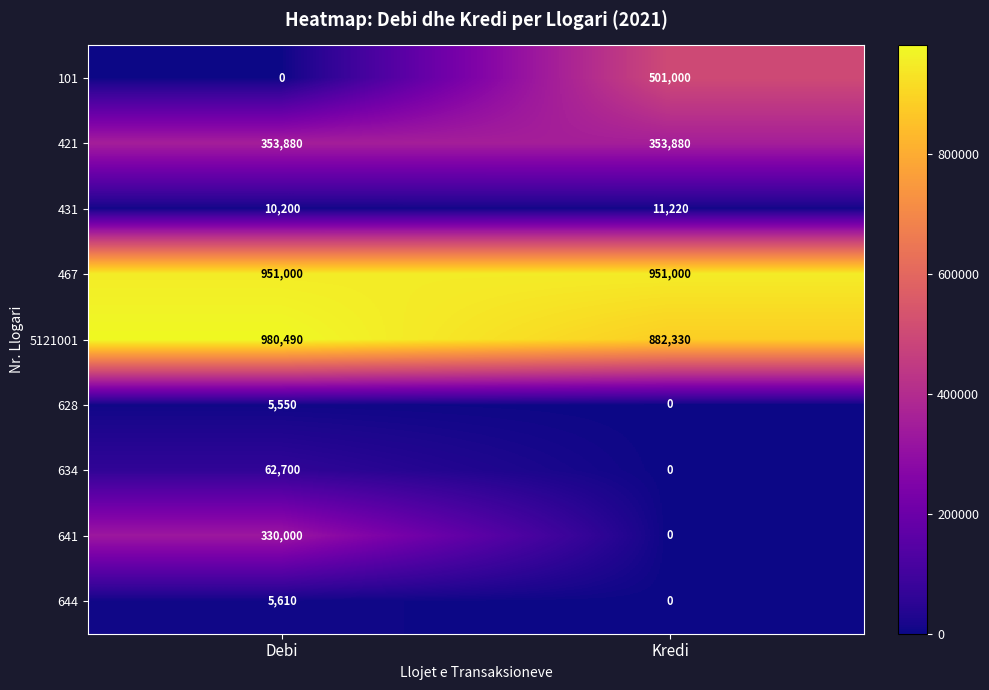

What is the spread (max minus min) of values at Debi?

980490